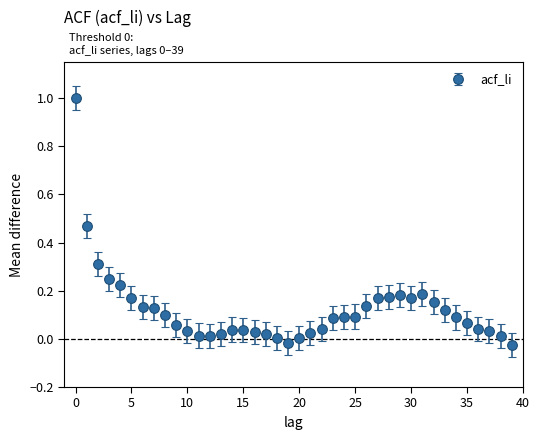

What is the sum of all values?

4.9